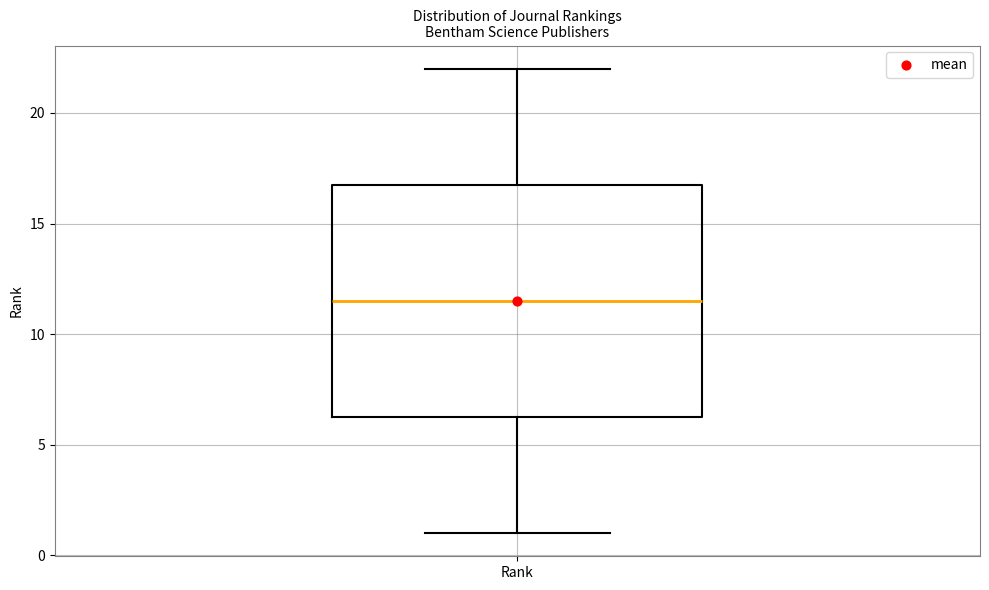

Where is the lower edge of the box for Rank on the y-axis? The values are not printed on the chart, so give them approximately, as read against the axis.

6.5